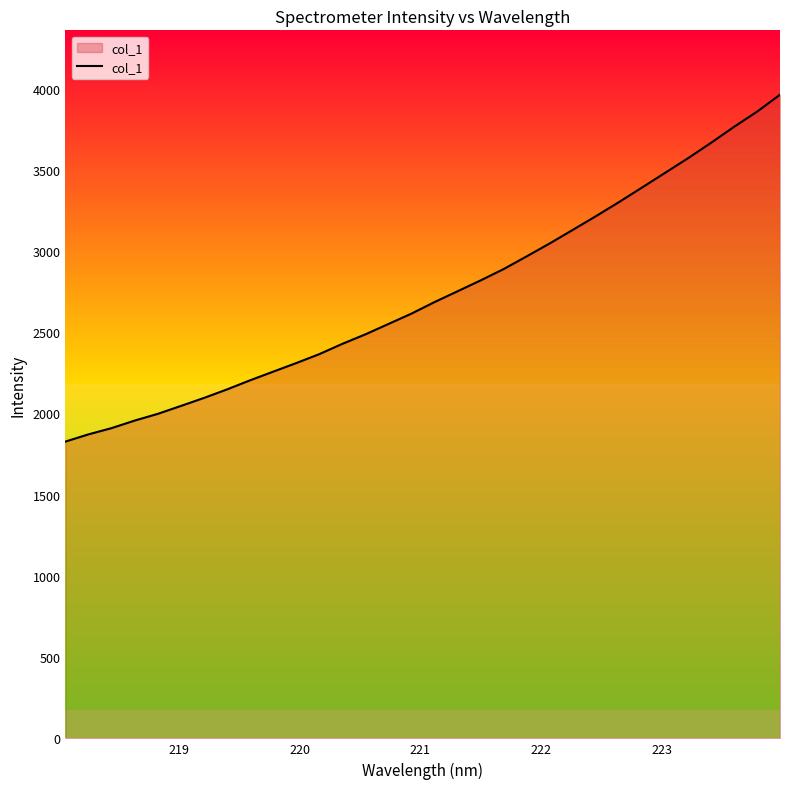

What is the maximum value shown in the chart?

3962.5